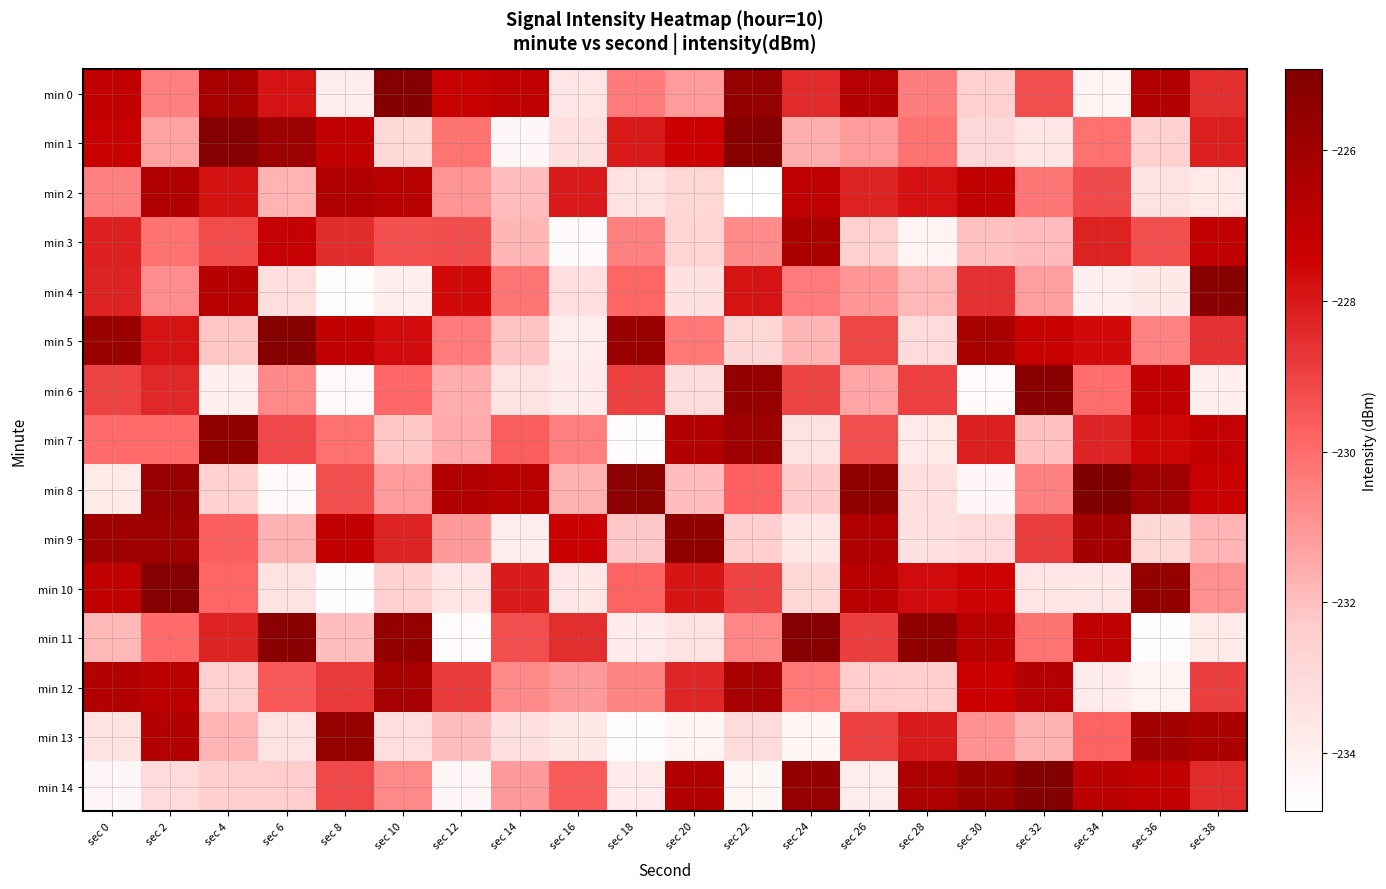

At how many categories does at least one series exceed -231?

20